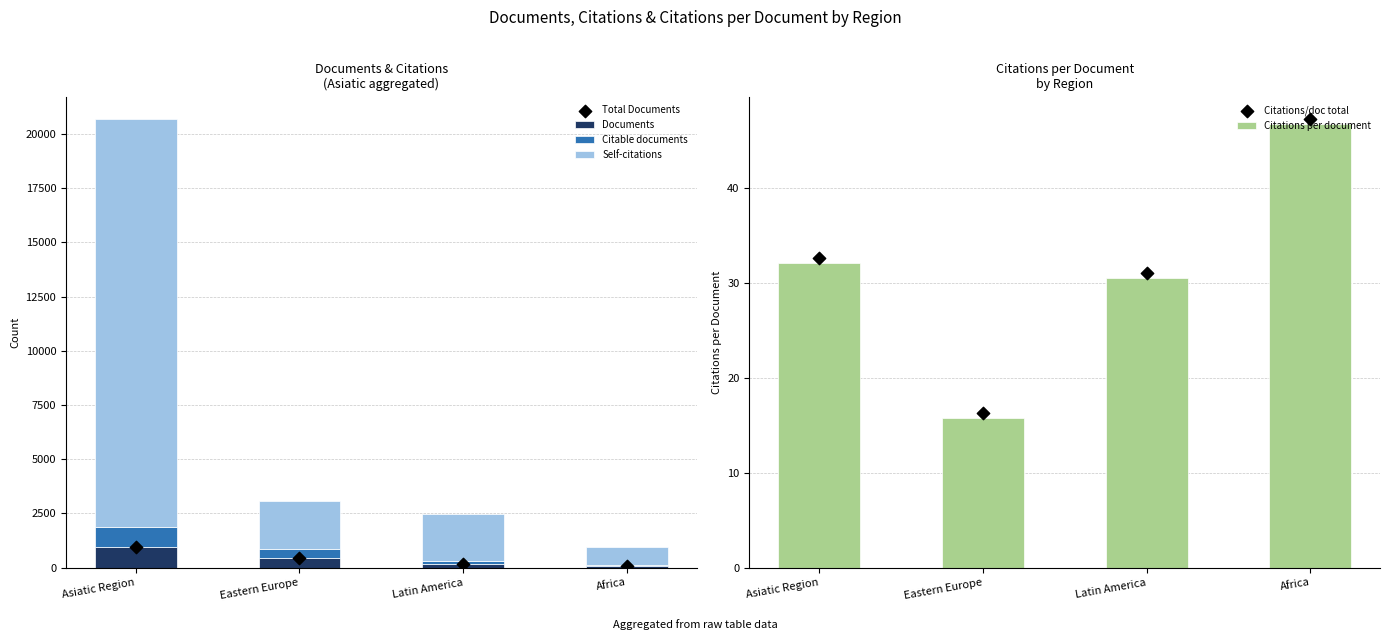

Which series contains the highest Y value?

Self-citations